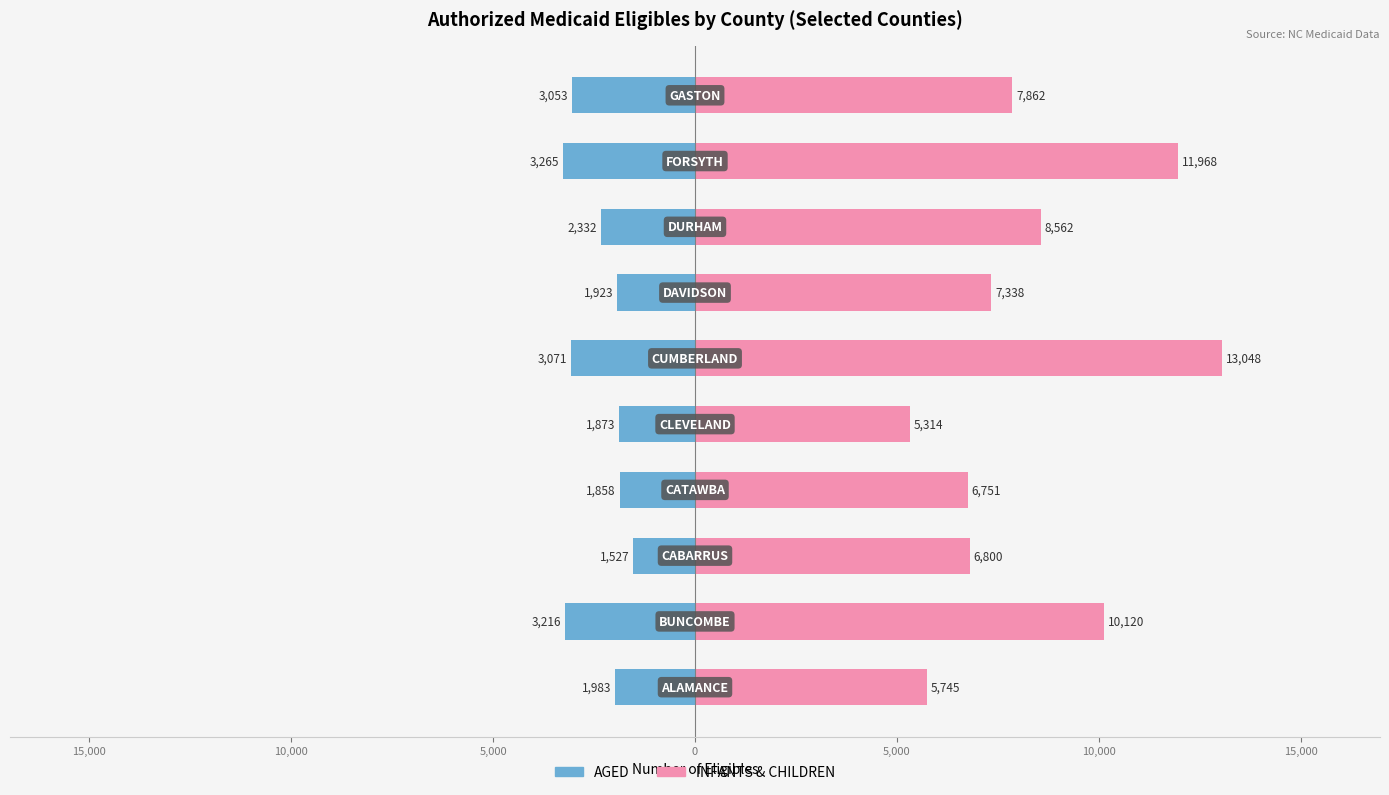

Are the bars grouped side by side (vs. stacked)?

Yes